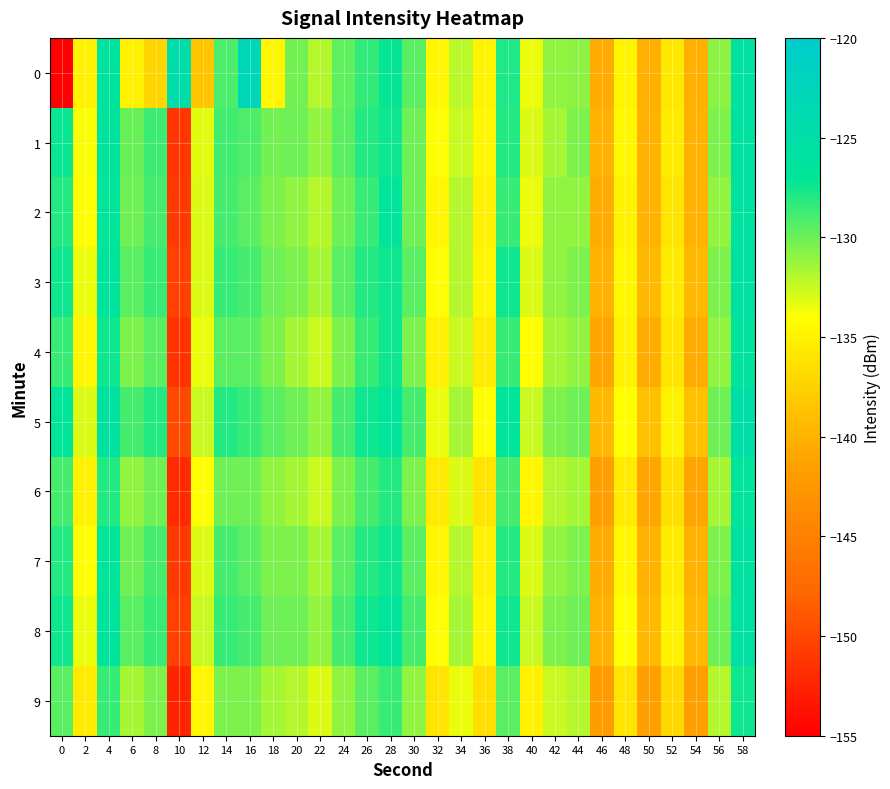

Which series changed the most between 24 and 38?

3